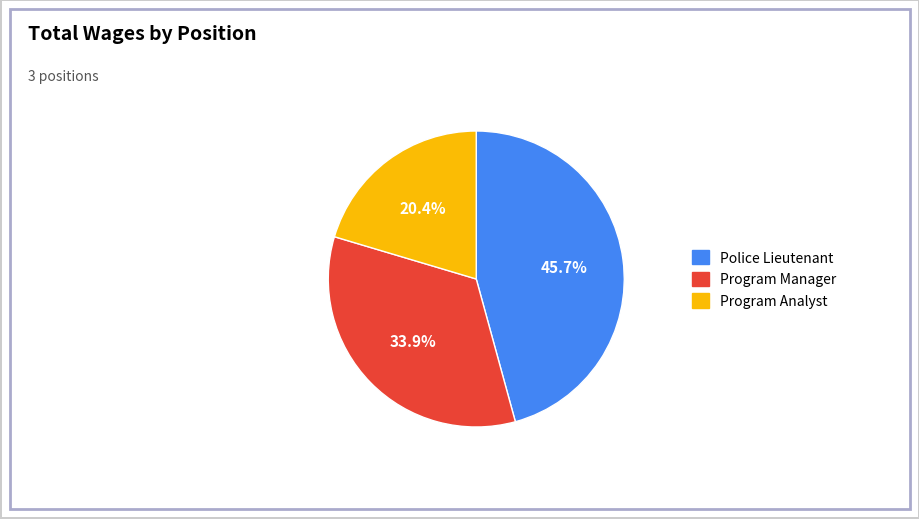

Does any single category account for the majority?

No